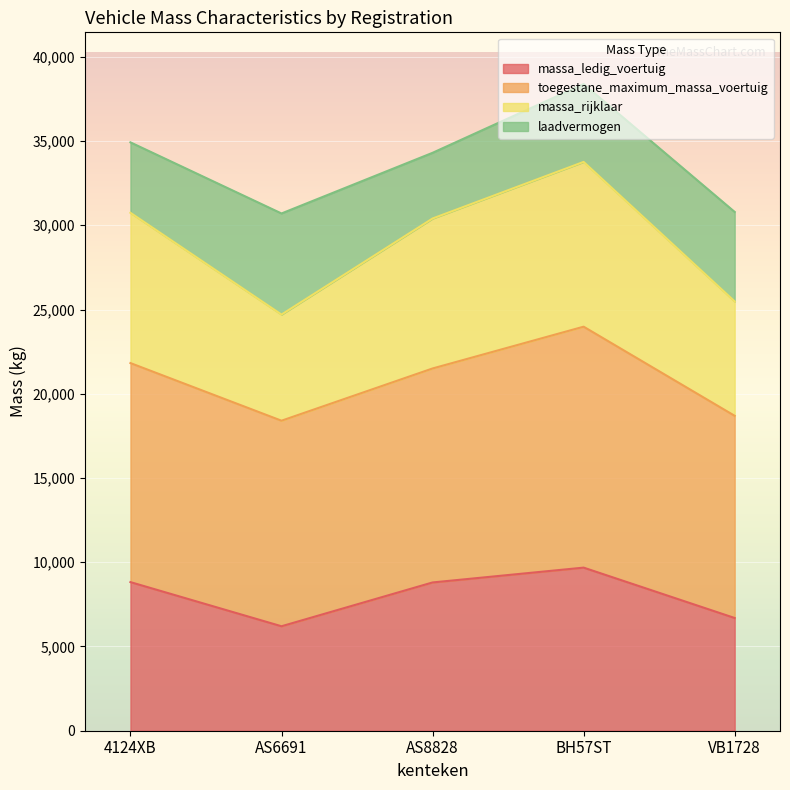

True or false: massa_ledig_voertuig has a value of 8800 at AS8828.

True